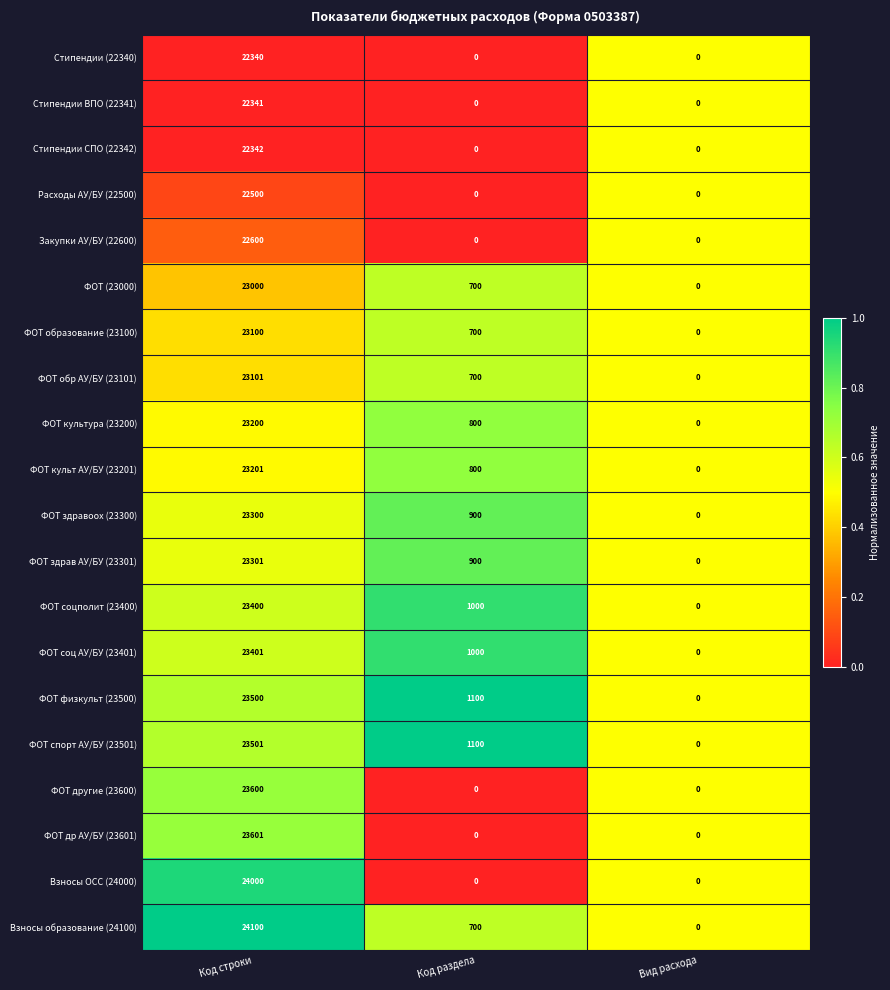

What value does the ФОТ здрав АУ/БУ (23301) series have at Код строки, to the nearest 50?

23300